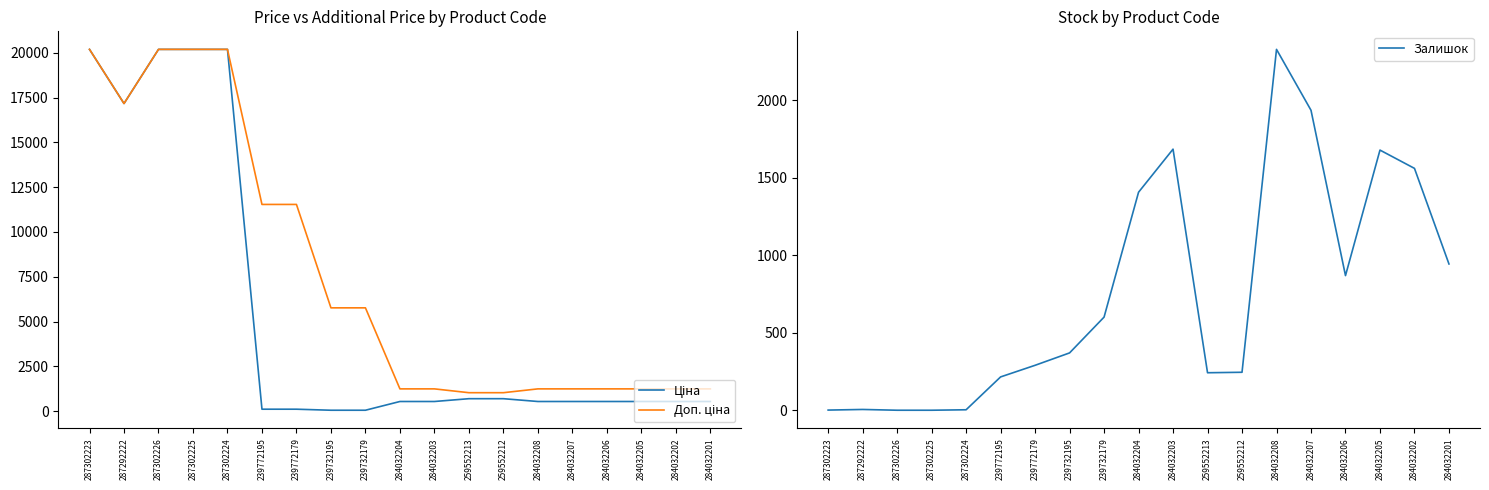

At 284032208, list the series in order from smallest to largest.

Ціна, Доп. ціна, Залишок